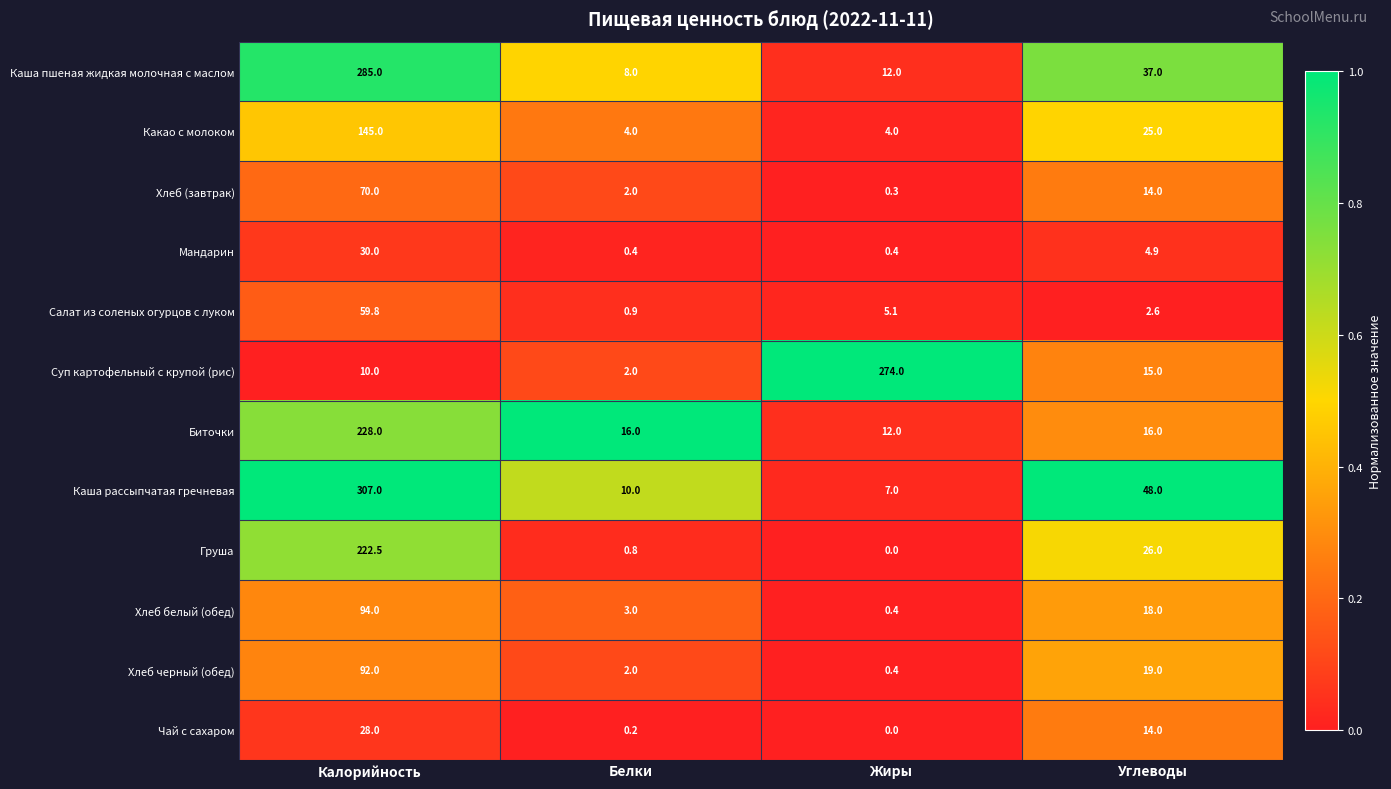

What is the total value across all series at Углеводы?

239.5